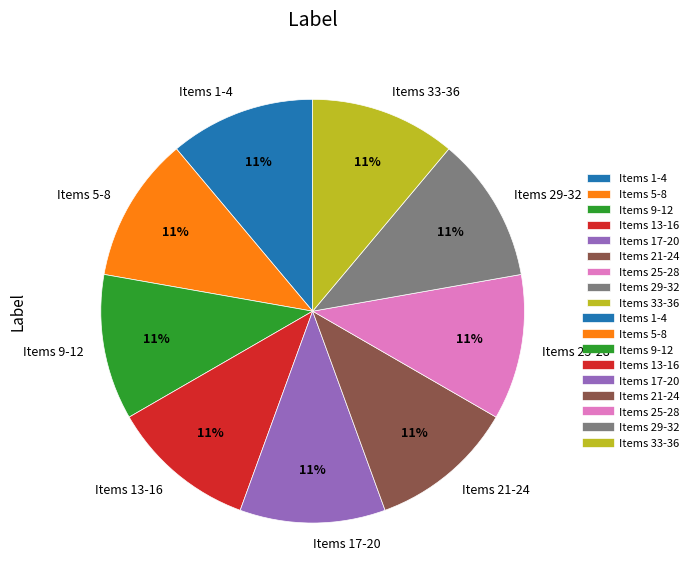

What is the ratio of the value at Items 5-8 to the value at Items 29-32?

1.0